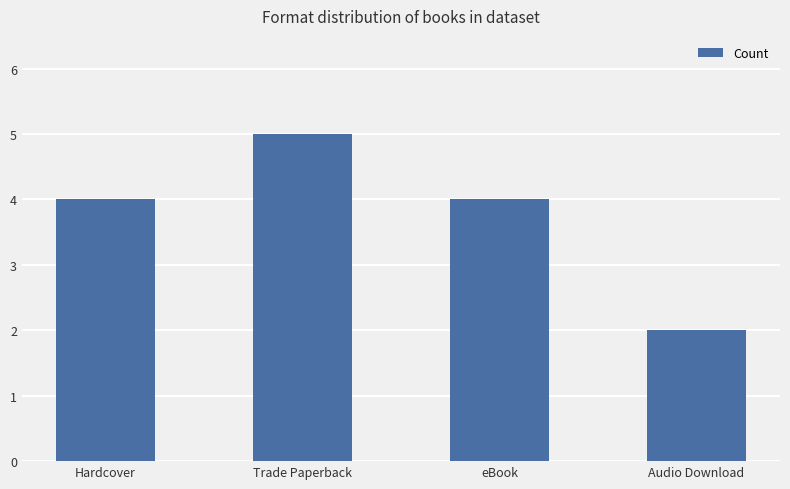

What is the average value?

4